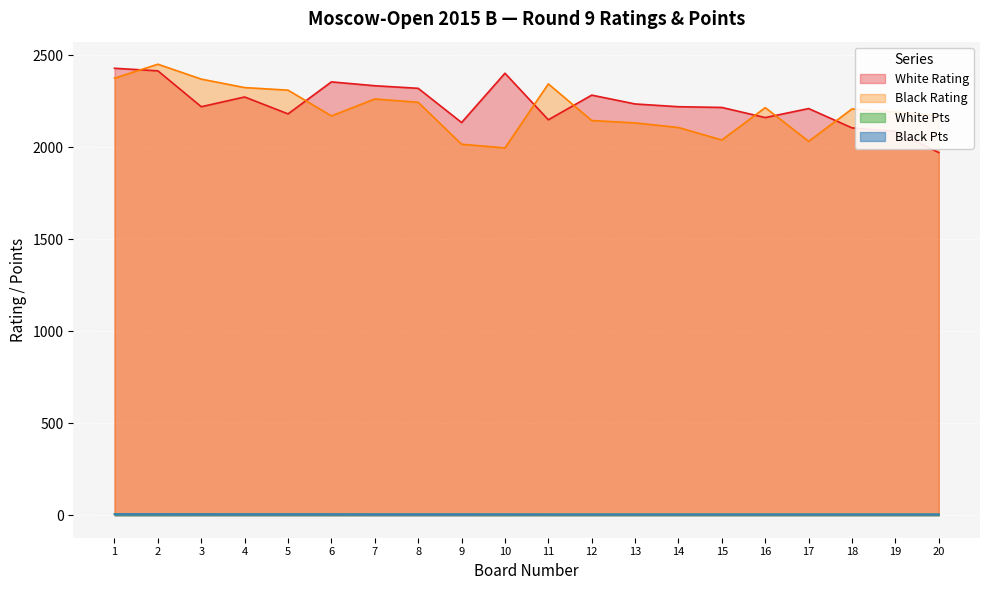

True or false: Black Pts and White Rating cross at least once.

False